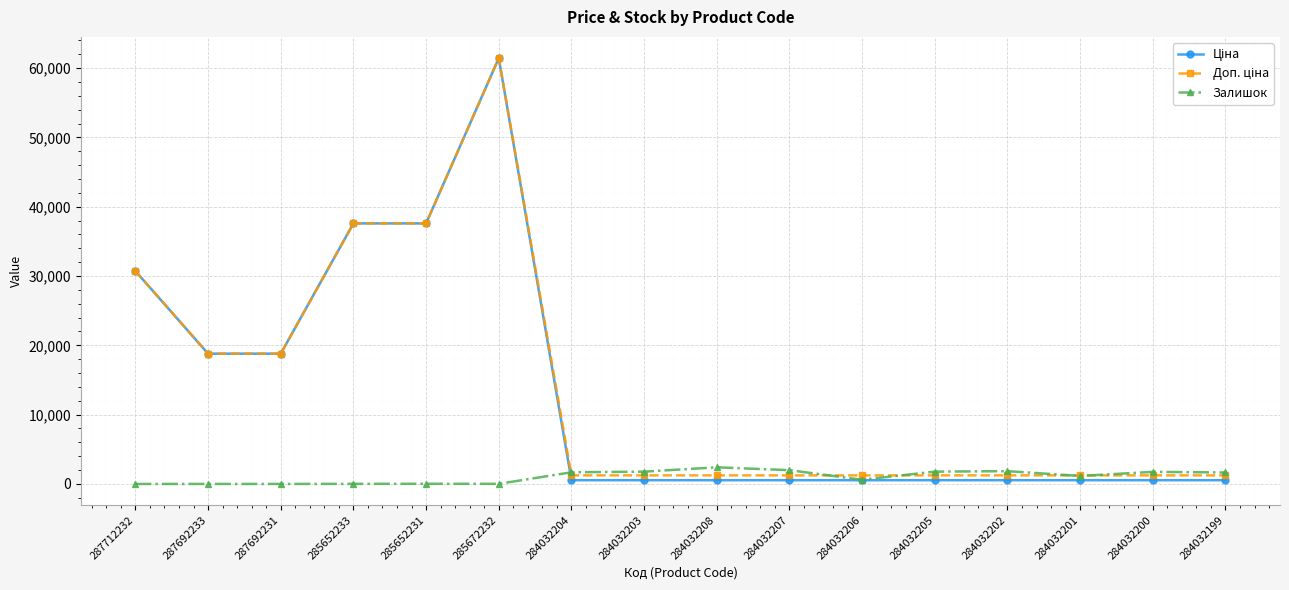

At how many categories does at least one series exceed 50685?

1